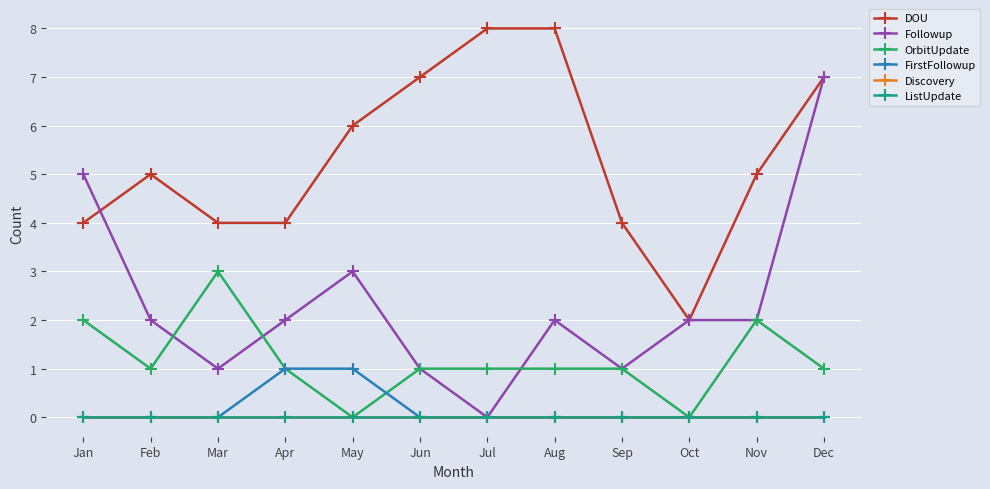

Rank the series at May from lowest to highest value.

OrbitUpdate, Discovery, ListUpdate, FirstFollowup, Followup, DOU